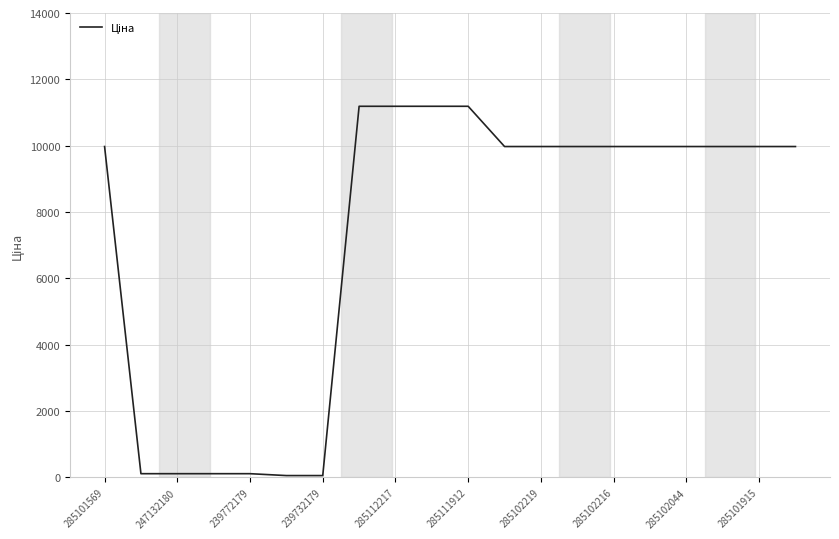

What is the greatest value displayed?

11188.2